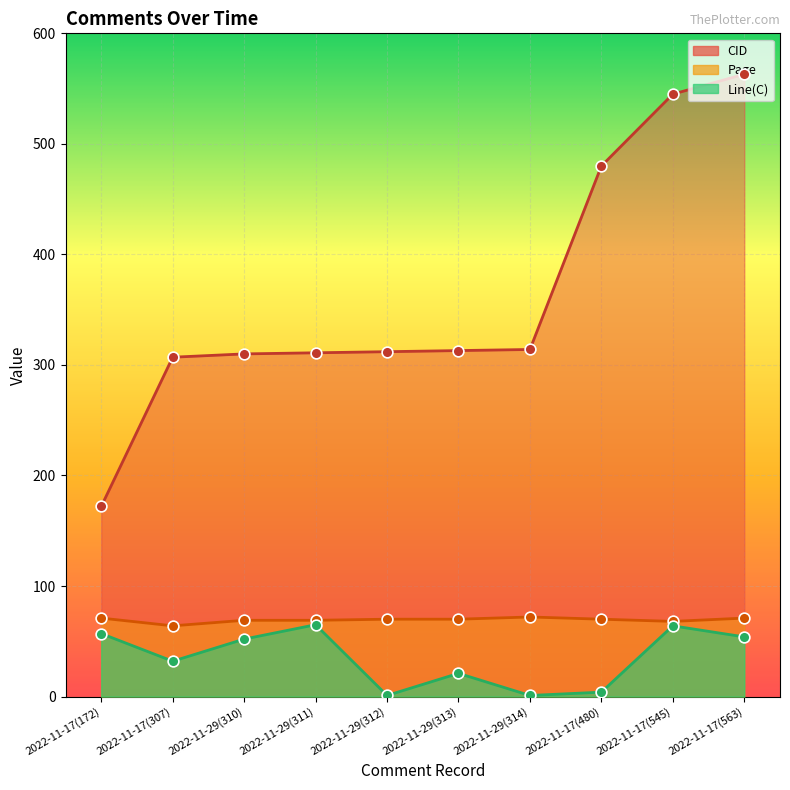

Which series has the largest total across all categories?

CID